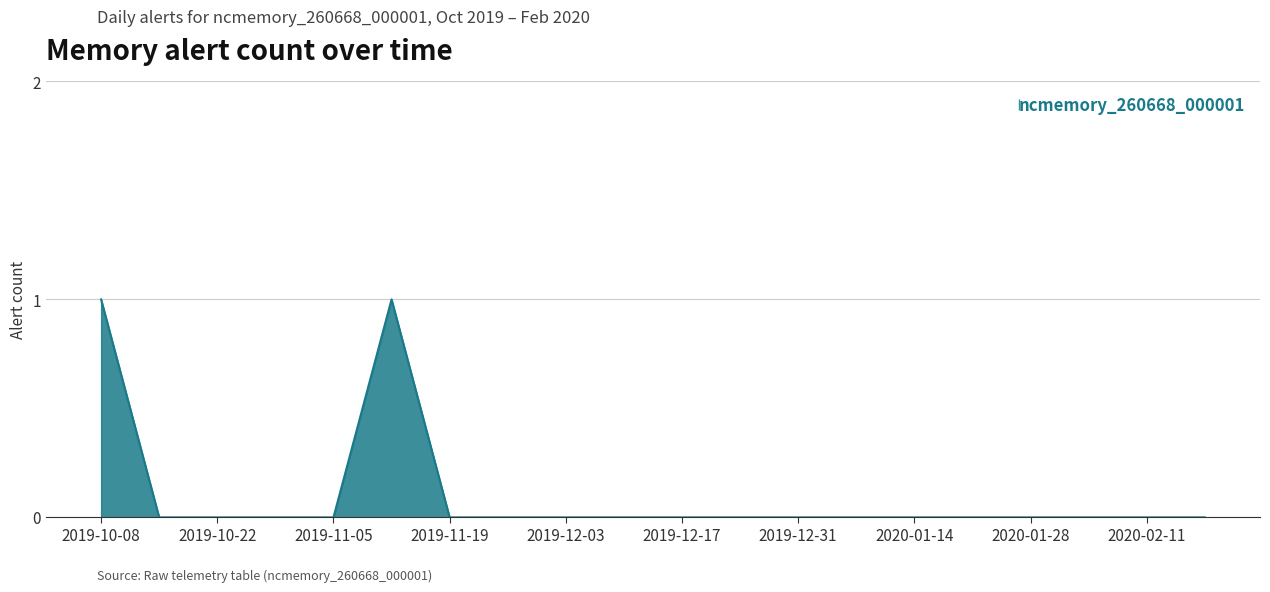

What is the difference between the maximum and second lowest values?

1